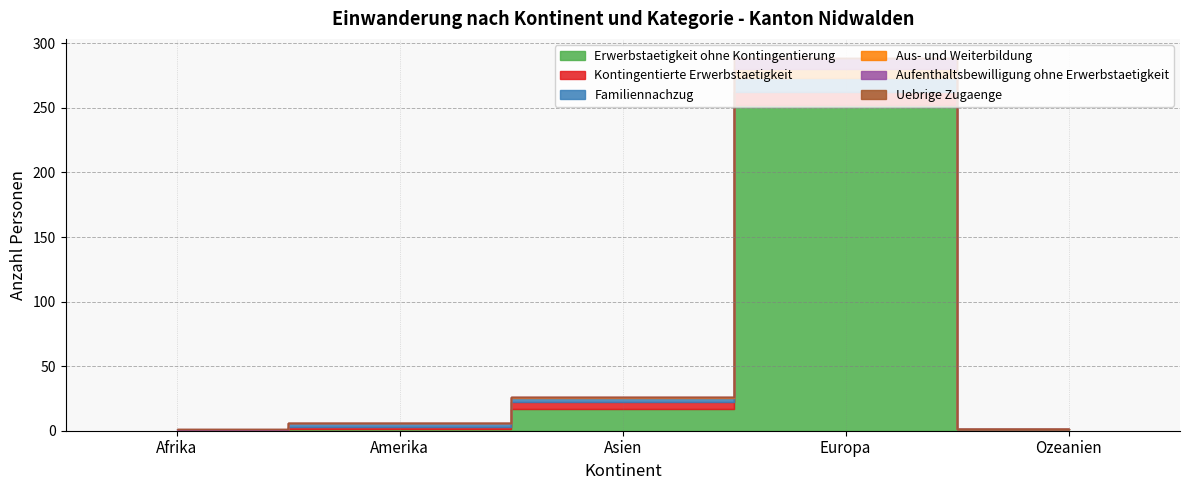

Does the chart have visible grid lines?

Yes